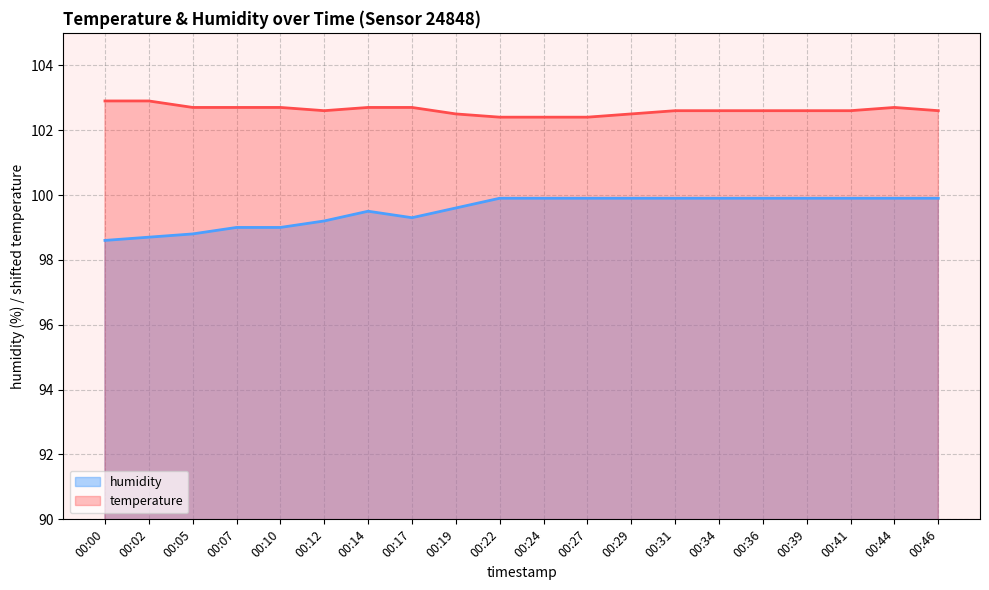

Between 00:27 and 00:05, which is larger?

00:27